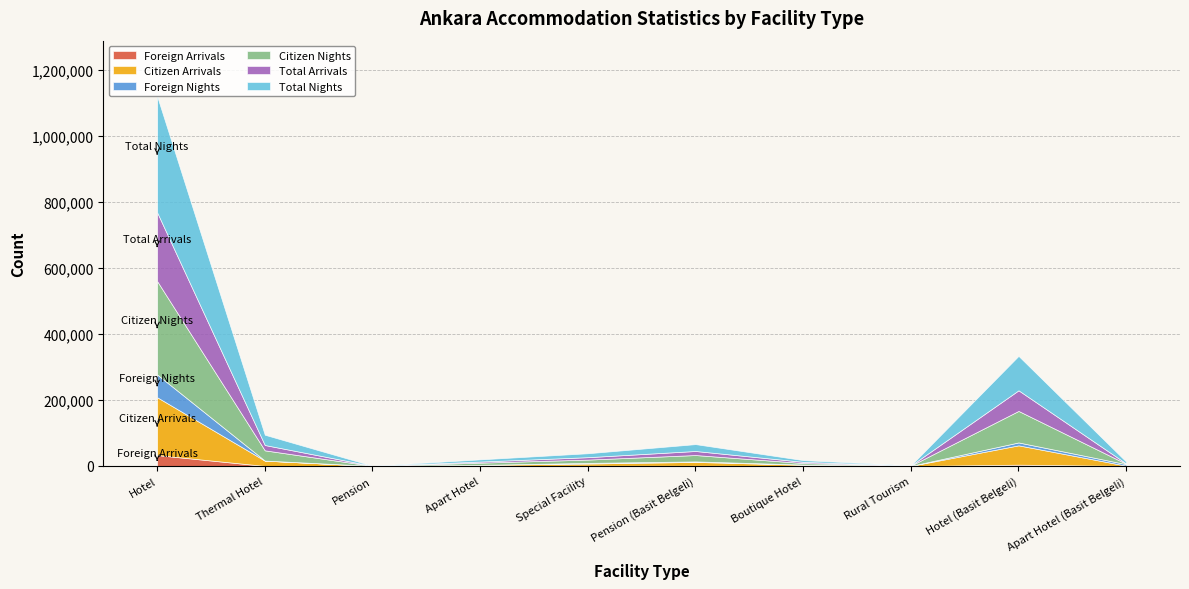

At how many categories does at least one series exceed 6803?

5